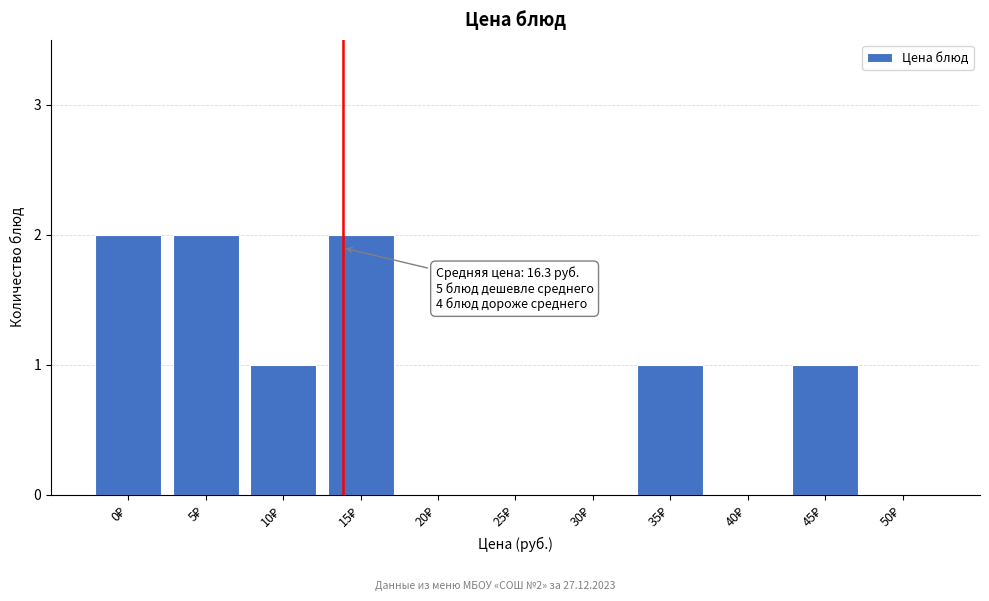

What is the sum of all values?

9